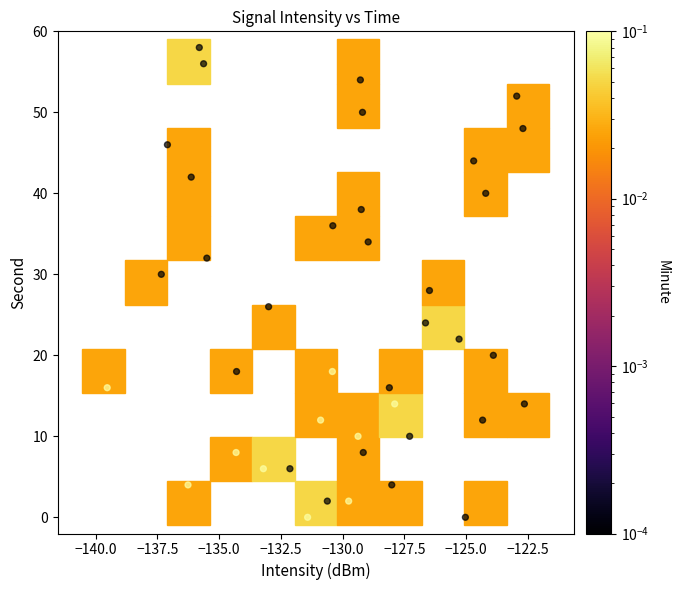

What is the range of Y values (max minus min)?

58